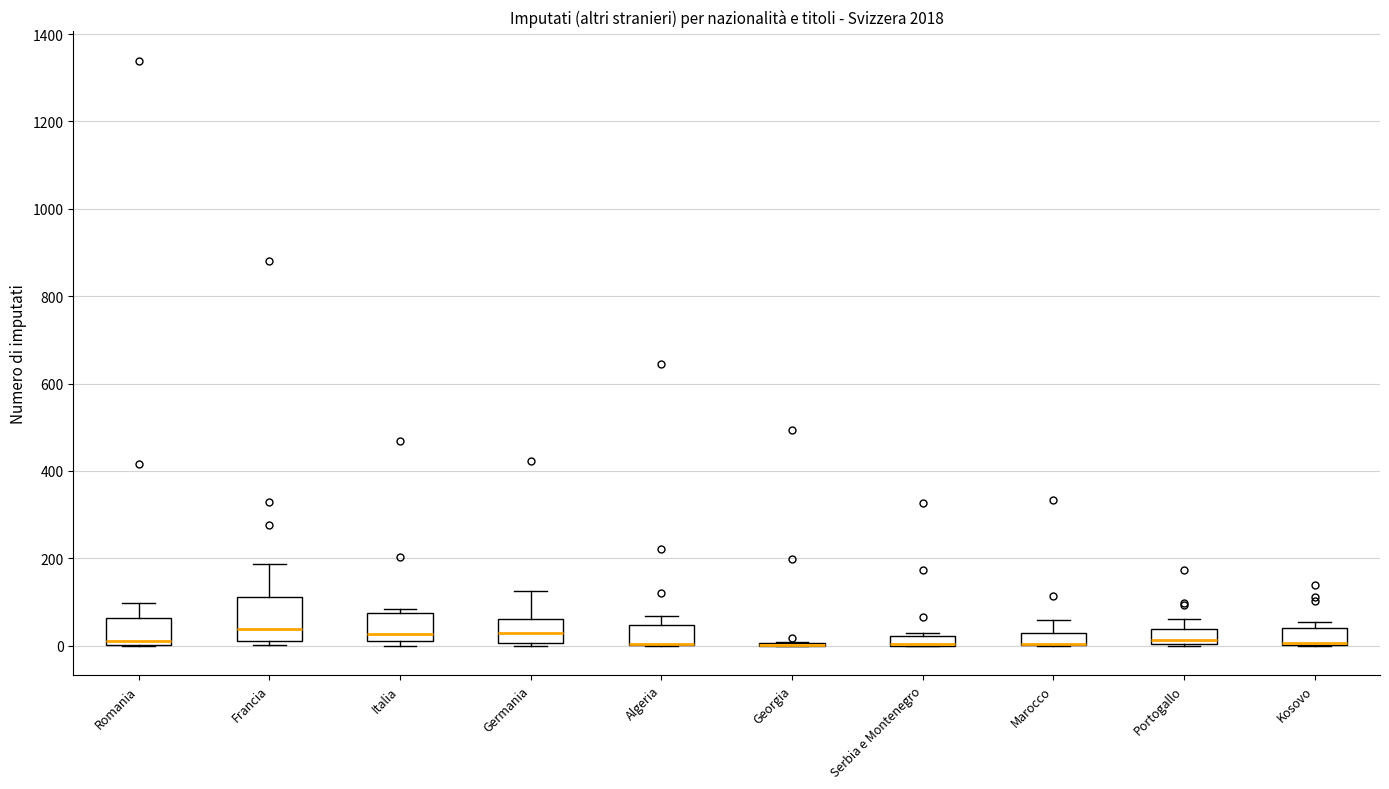

Where does the upper whisker of the box for Algeria end on the y-axis? The values are not printed on the chart, so give them approximately, as read against the axis.

60